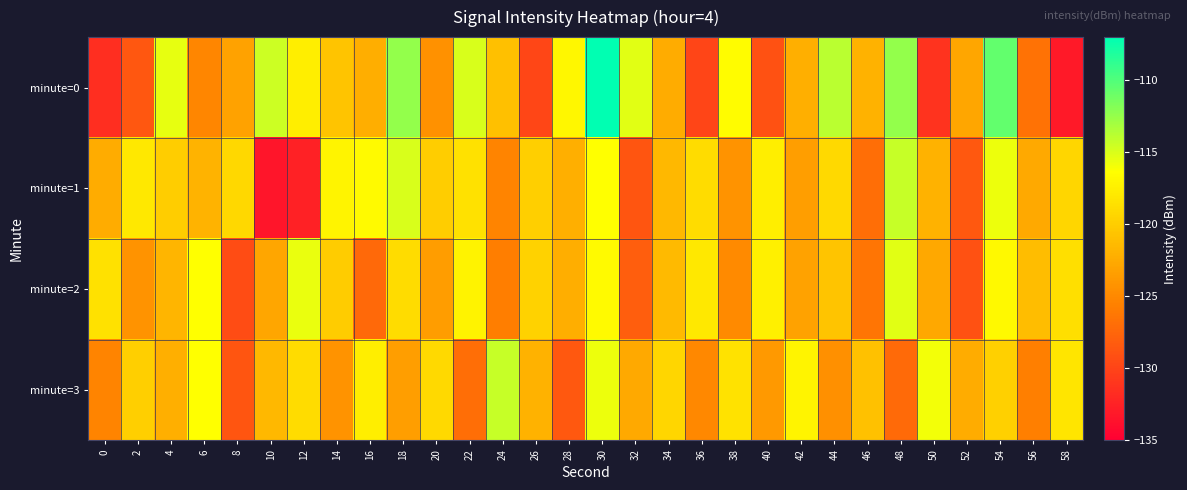

At which category is the sum across all series the highest?

30